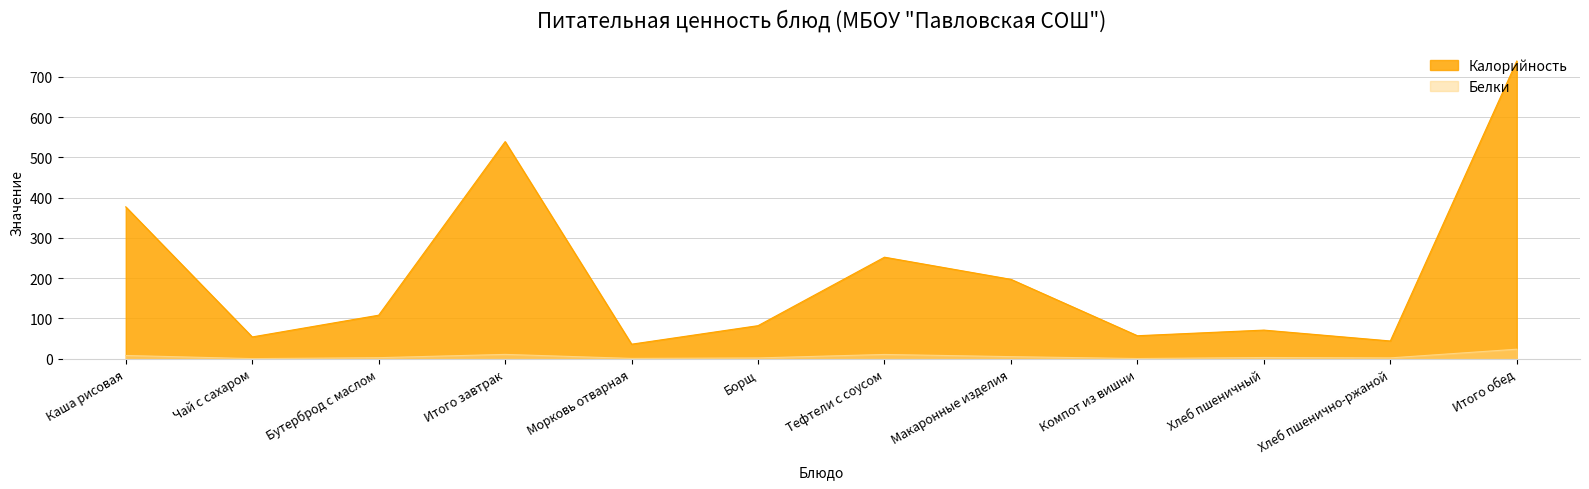

Where does the Калорийность series first go above 108?

Каша рисовая